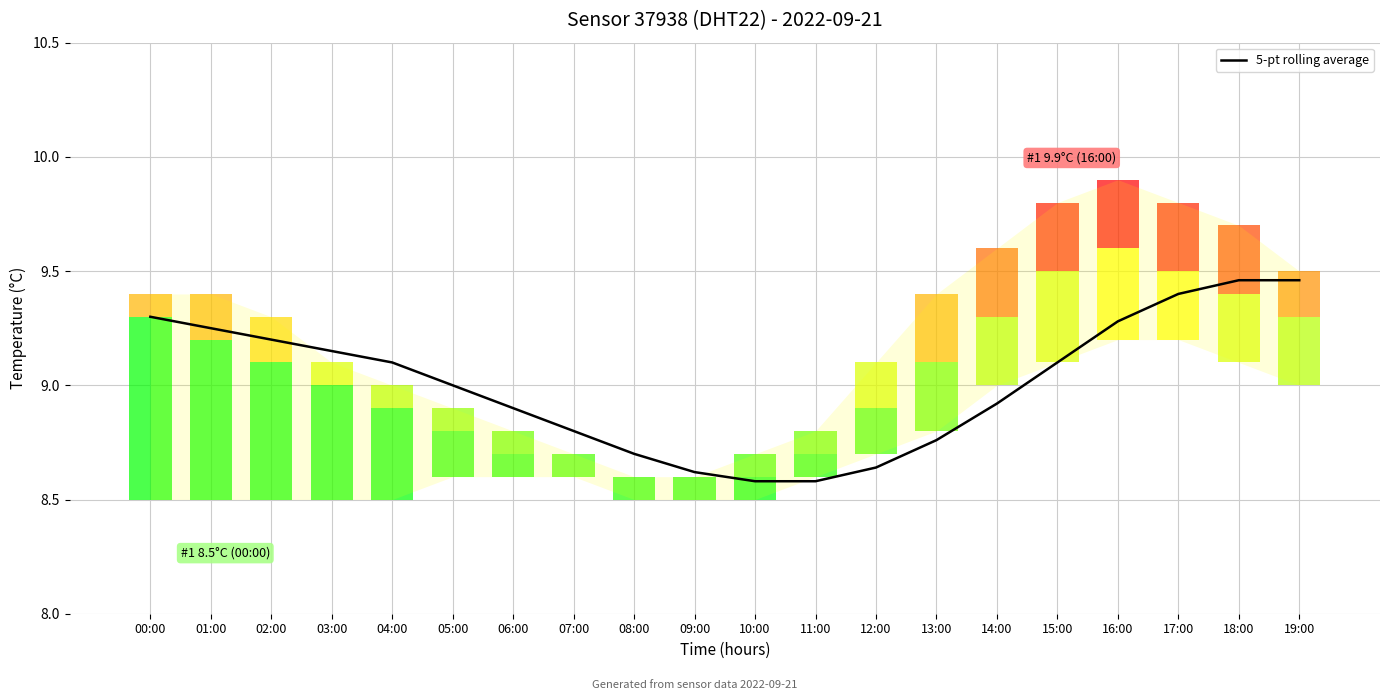

Is it true that the value at 14:00 is 12.1?

False